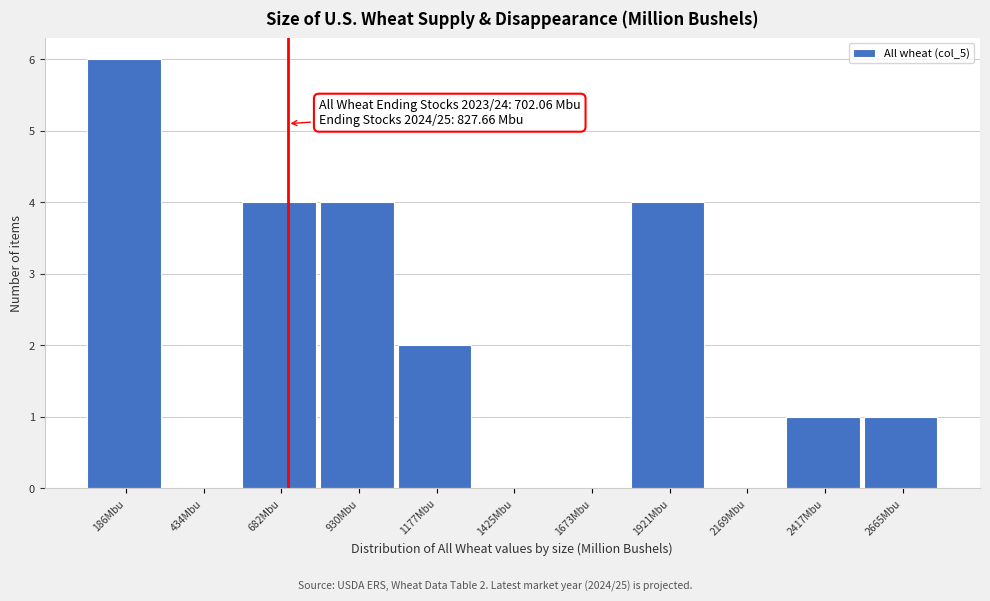

Which range on the x-axis has the tallest bar?

50 to 300